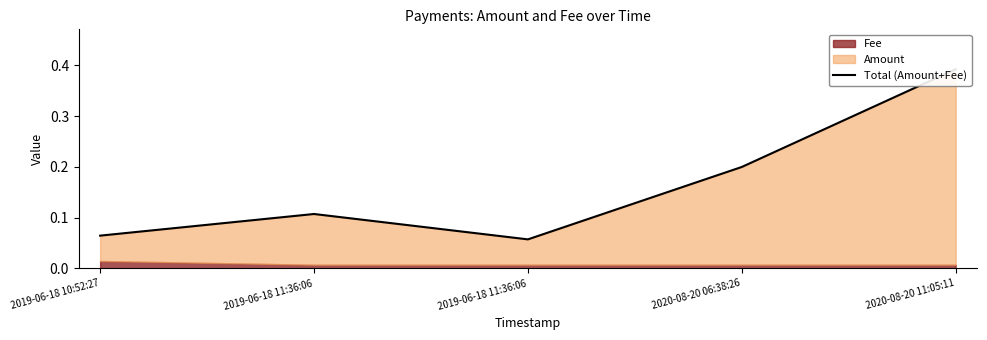

Reading left to right, extract all data points from this chart.

0.1	0.1	0.1	0.2	0.4